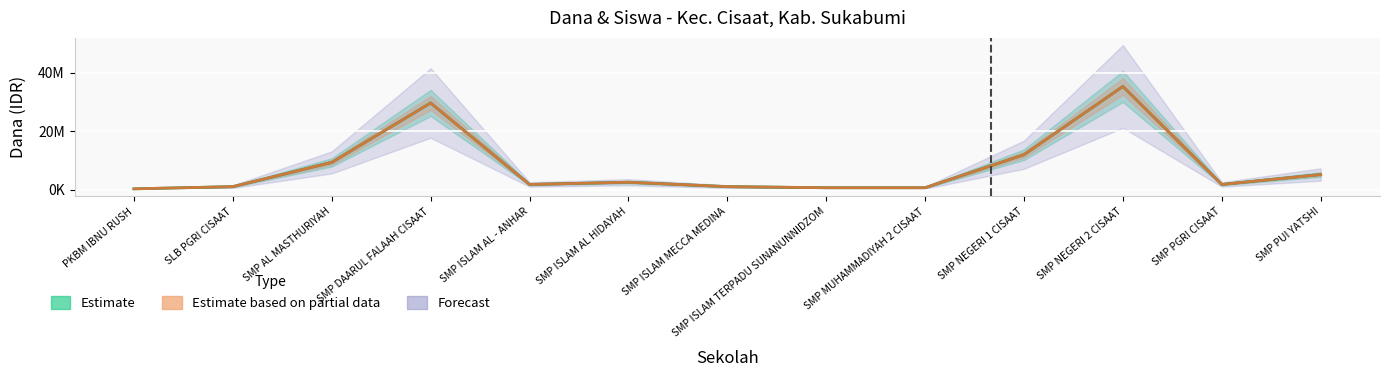

Which series has the widest spread of values?

Disalurkan (Dana)